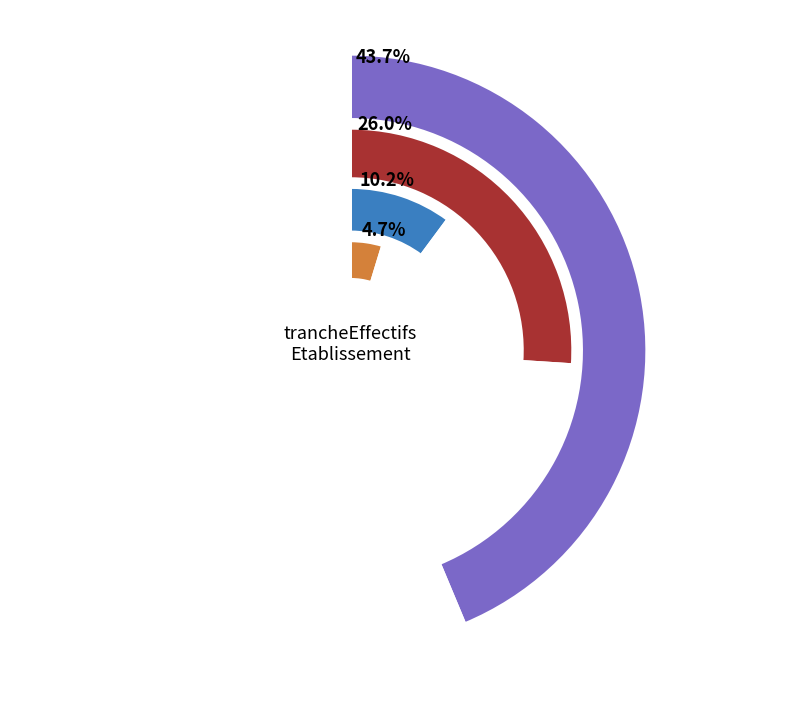

What percentage is the 00 slice, to the nearest percent?

5%